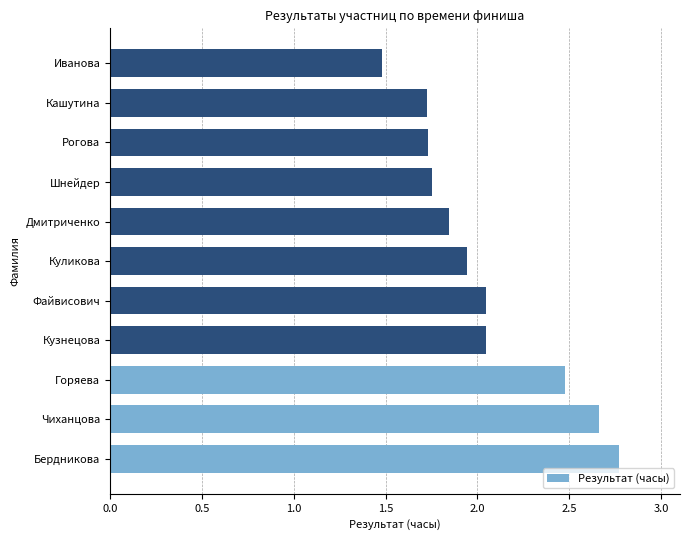

Which has a higher value, Шнейдер or Дмитриченко?

Дмитриченко